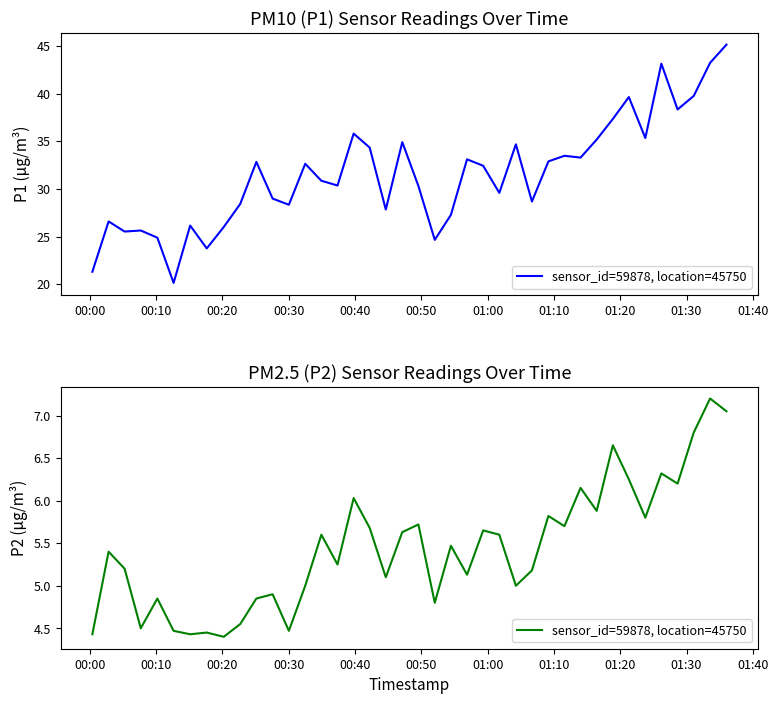

Is this an area chart (filled region under the line)?

No